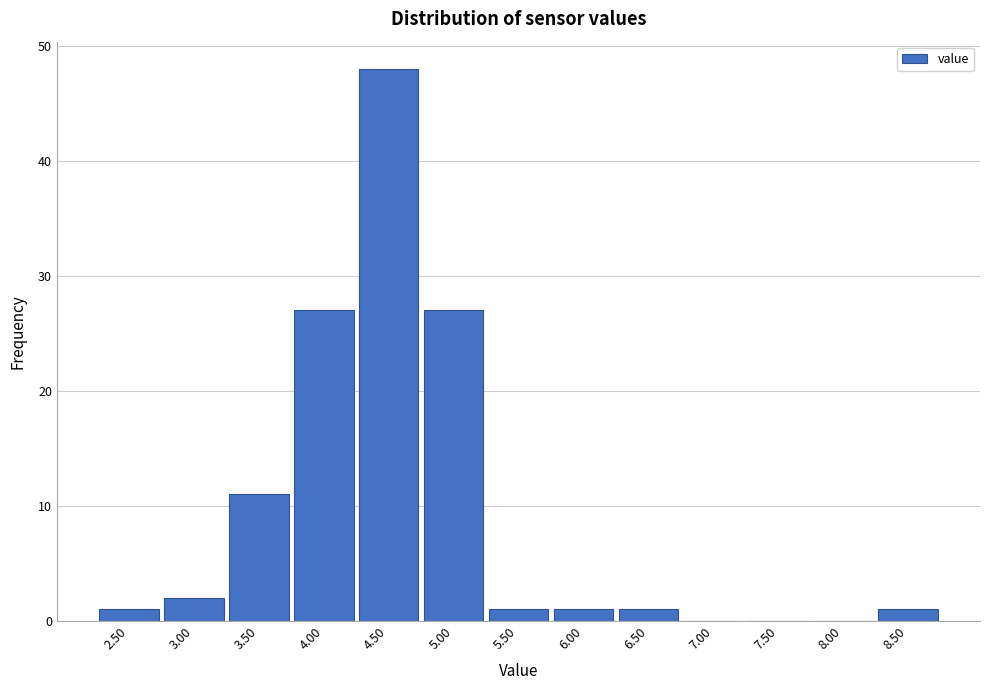

Reading left to right, extract all data points from this chart.

2.50=1	3.00=2	3.50=11	4.00=27	4.50=48	5.00=27	5.50=1	6.00=1	6.50=1	7.00=0	7.50=0	8.00=0	8.50=1